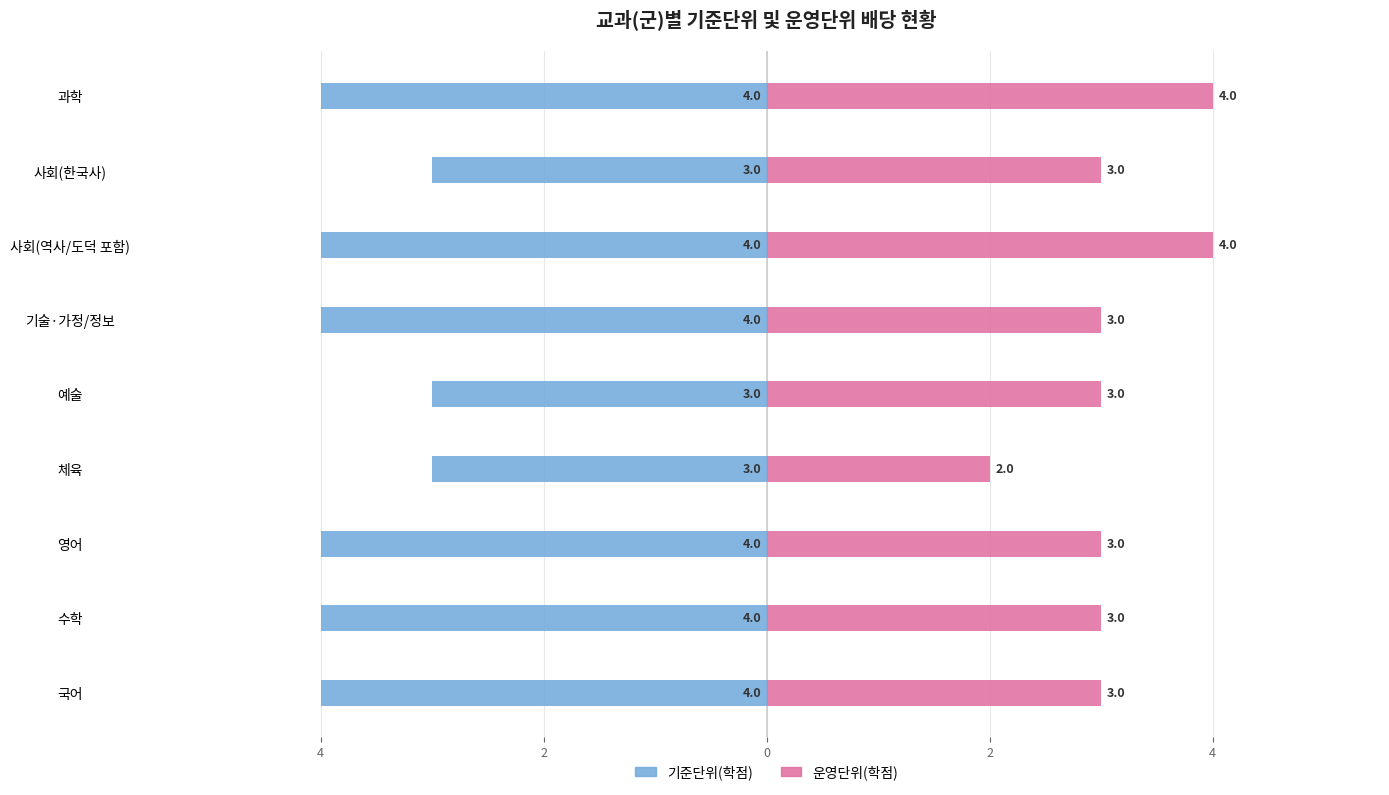

What is the difference between the maximum and minimum values in the 기준단위(학점) series?

1